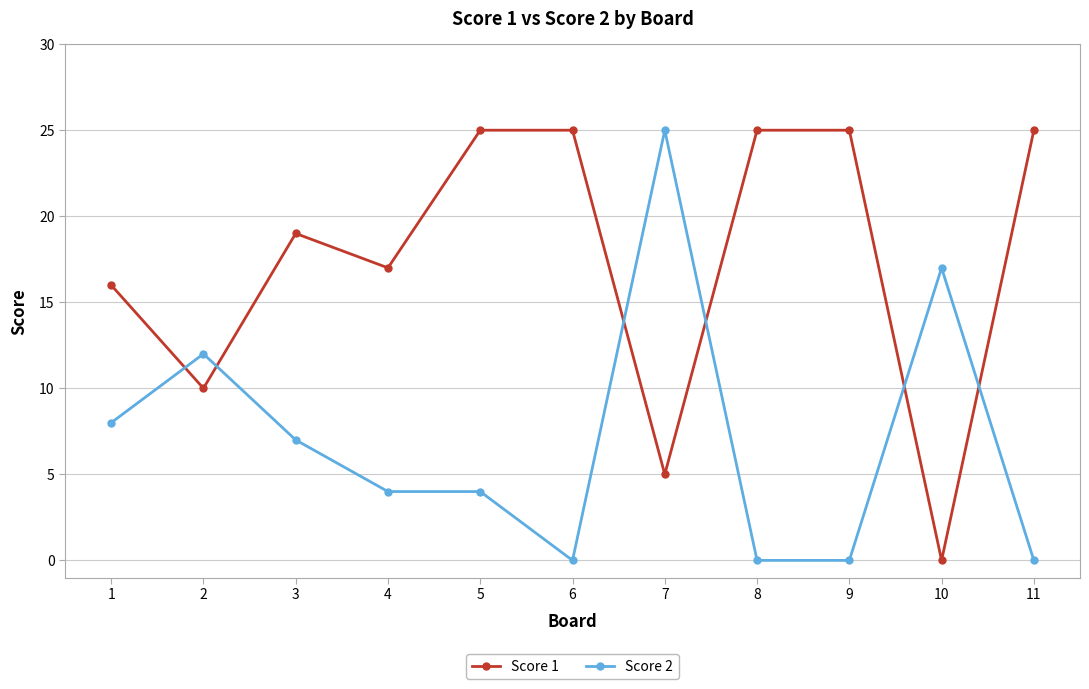

True or false: Score 1 has a value of 17 at 4.

True